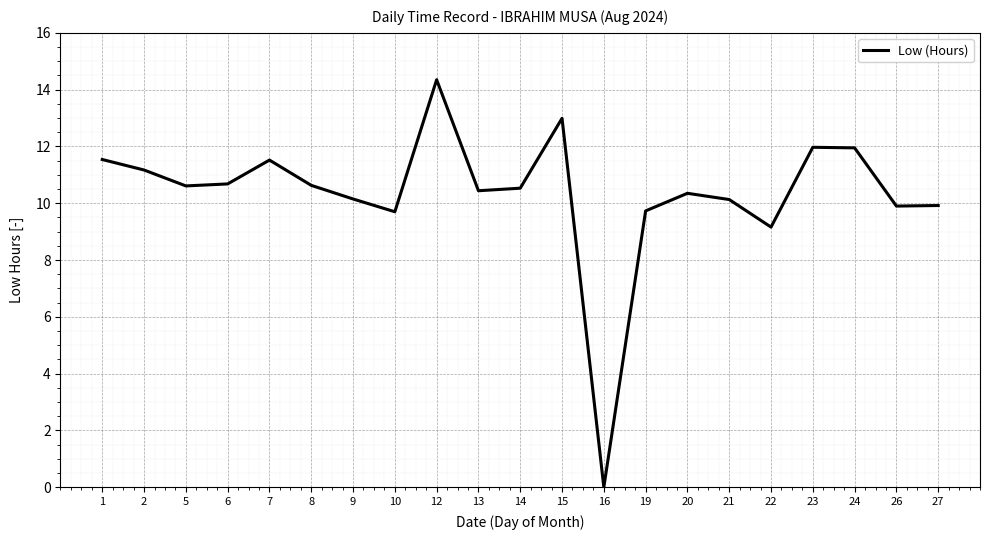

How many interior local peaks (higher than both neighbors) does the data have?

5